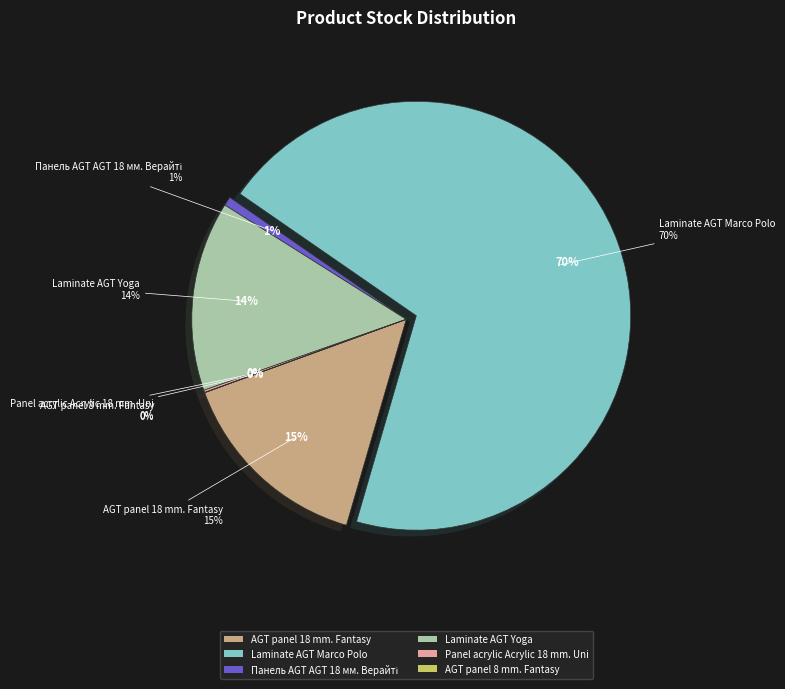

Is the sum of Панель AGT AGT 18 мм. Верайті and Laminate AGT Marco Polo greater than half?

Yes